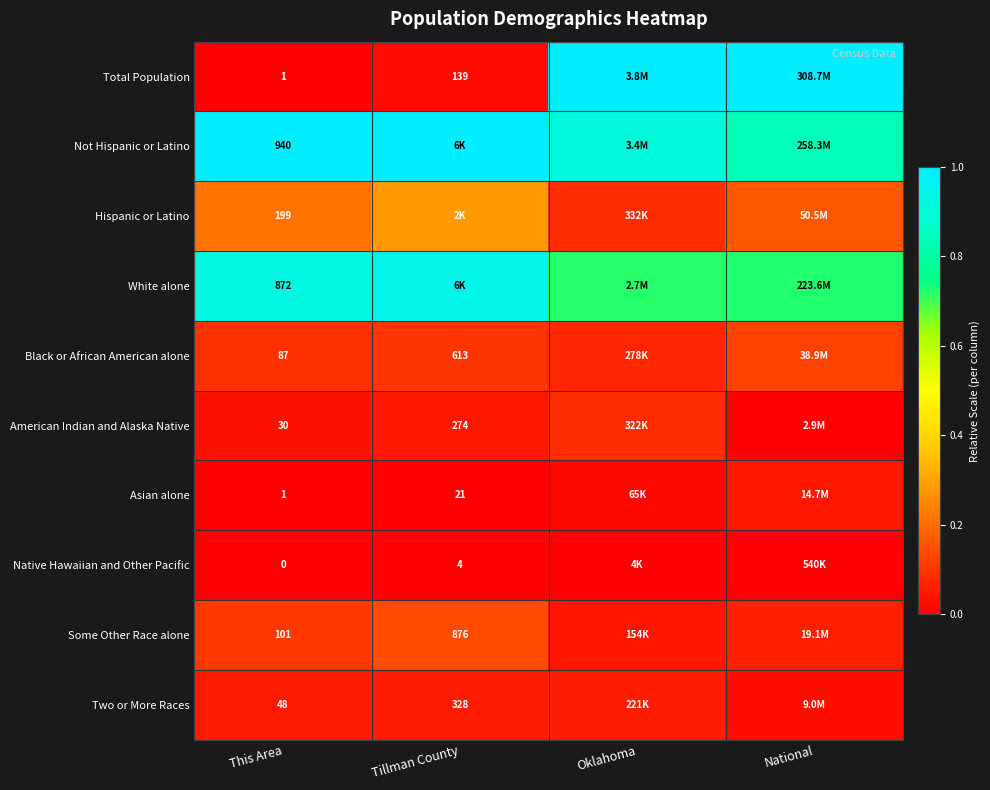

The Asian alone series shows 0.0 at This Area. True or false?

False